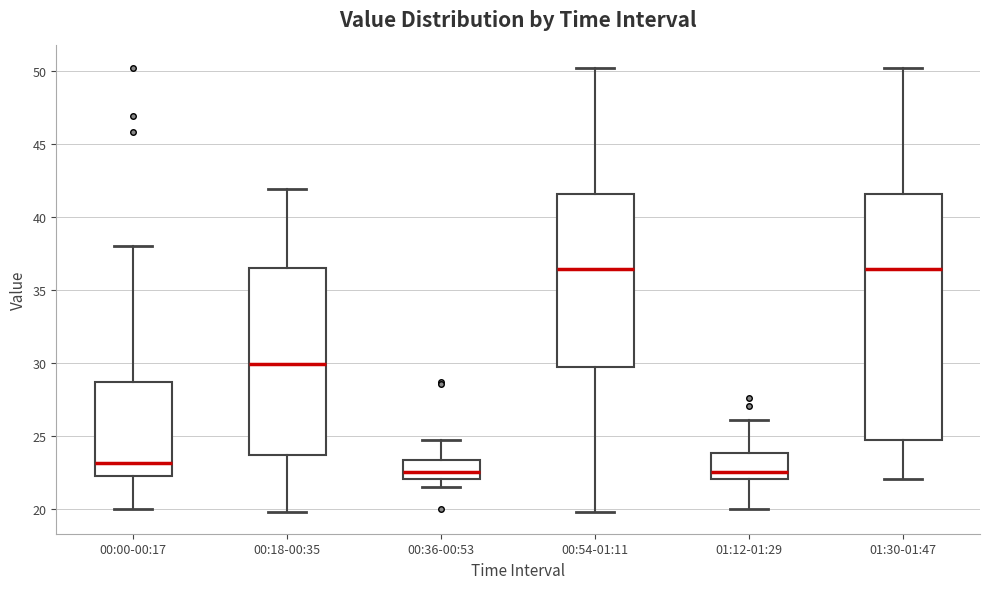

Which box is the tallest, from its lower edge to its upper edge?

01:30-01:47